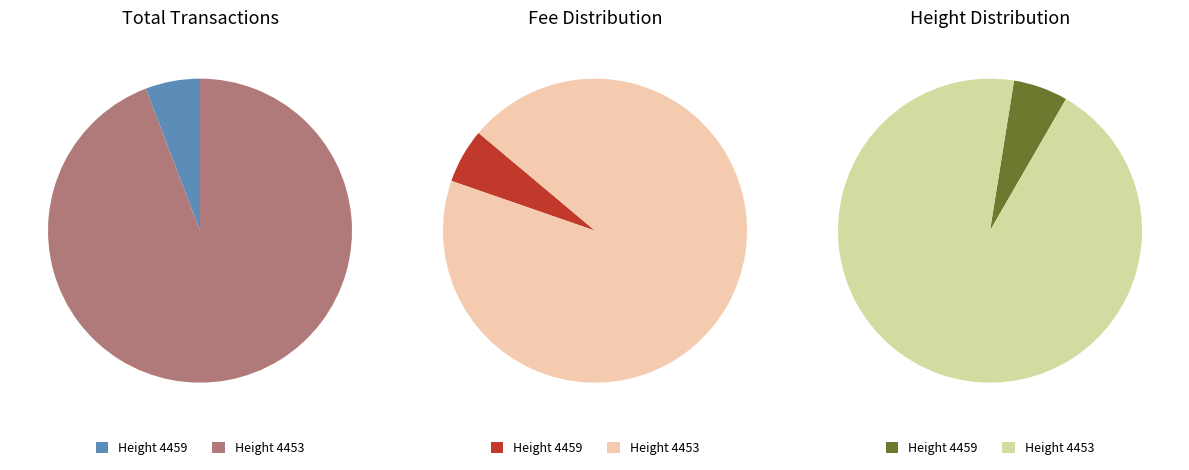

To the nearest percent, what is the difference between the largest and smallest slice percentages?

88%